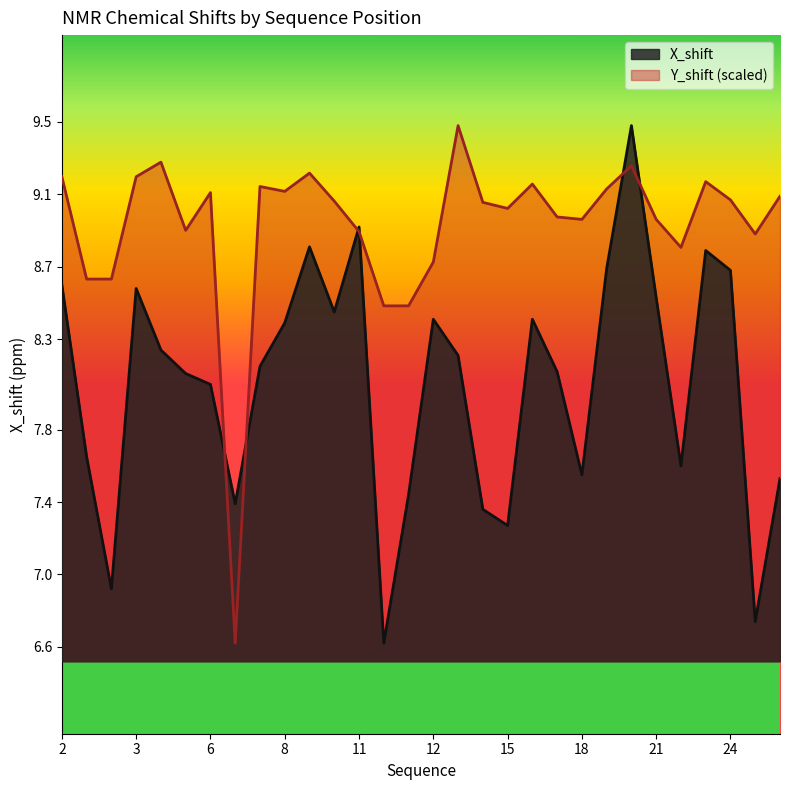

Is it true that Y_shift equals 12.1 at 23?

False